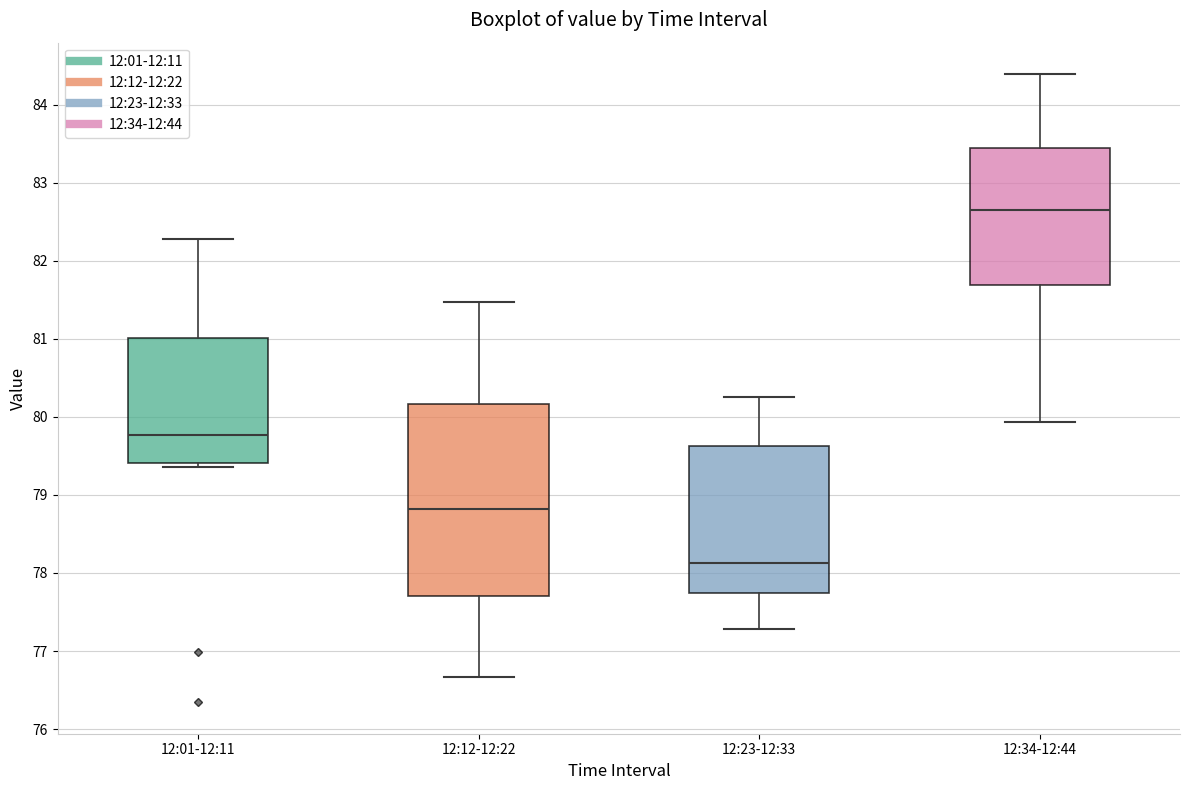

Reading left to right, transcribe this box plot: for each box, give where its median line is, the range the box spans, and where its two whiskers end, as read against the y-axis. The values are not printed on the chart, so give them approximately, as read against the axis.

12:01-12:11: median 79.8, box 79.4 to 81.0, whiskers 79.4 (just below the box's lower edge) to 82.3
12:12-12:22: median 78.8, box 77.7 to 80.2, whiskers 76.7 to 81.5
12:23-12:33: median 78.1, box 77.7 to 79.6, whiskers 77.3 to 80.3
12:34-12:44: median 82.6, box 81.7 to 83.4, whiskers 79.9 to 84.4